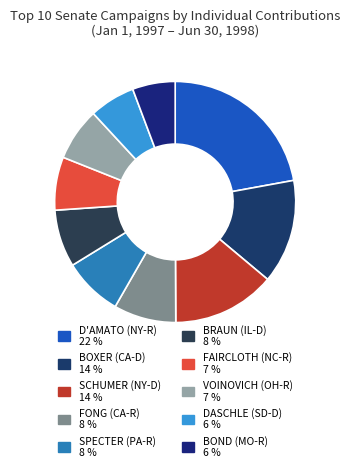

How much of the chart is everything except BRAUN (IL-D)?

92.3%